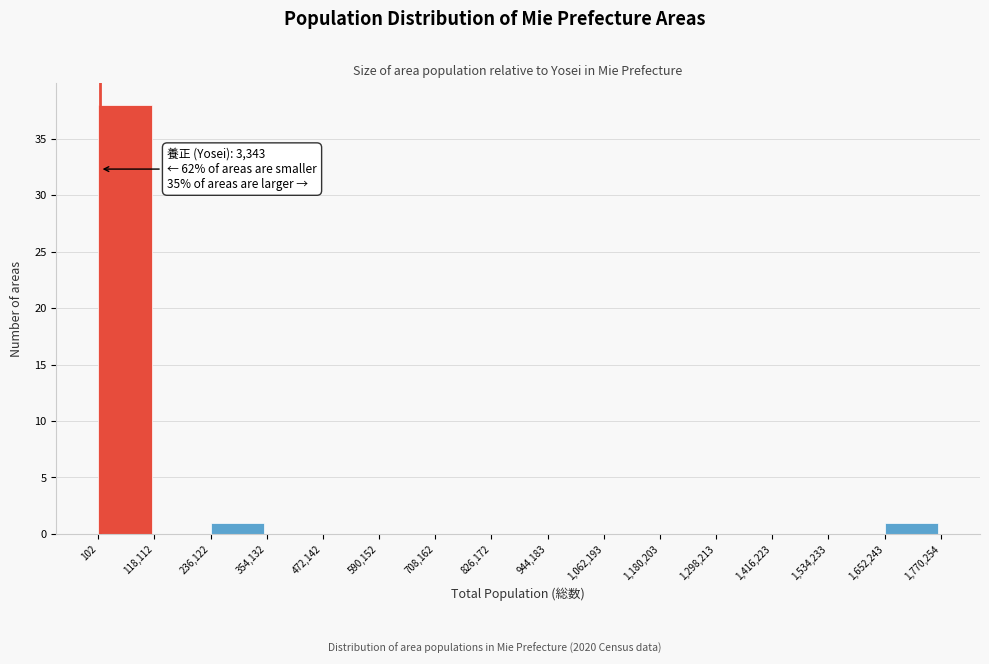

Over which range of the x-axis is the bar tallest?

102 to 118,112